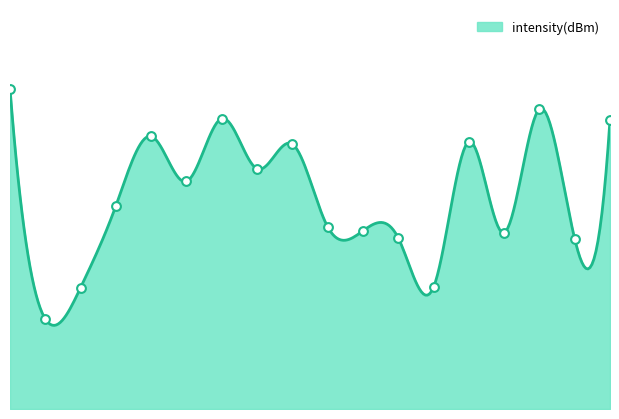

What is the change in value from 18 to 30?

+4.4